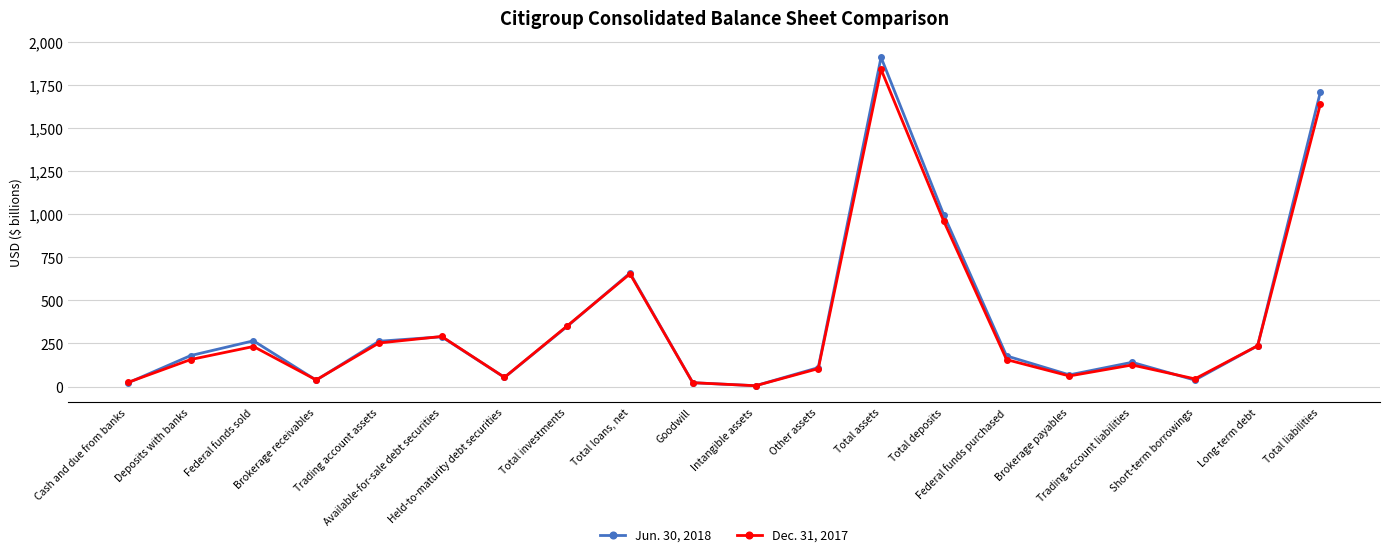

Which series ends up on top after the final intersection of Dec. 31, 2017 and Jun. 30, 2018?

Jun. 30, 2018